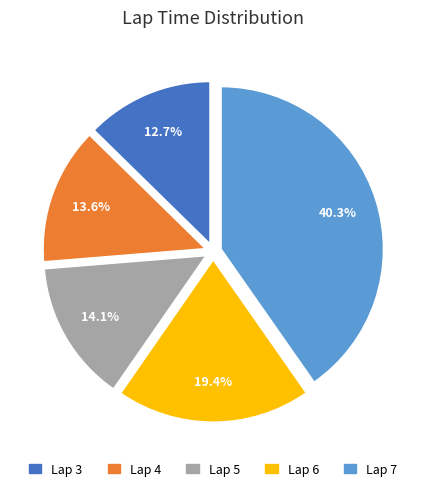

To the nearest percent, what portion does Lap 4 represent?

14%